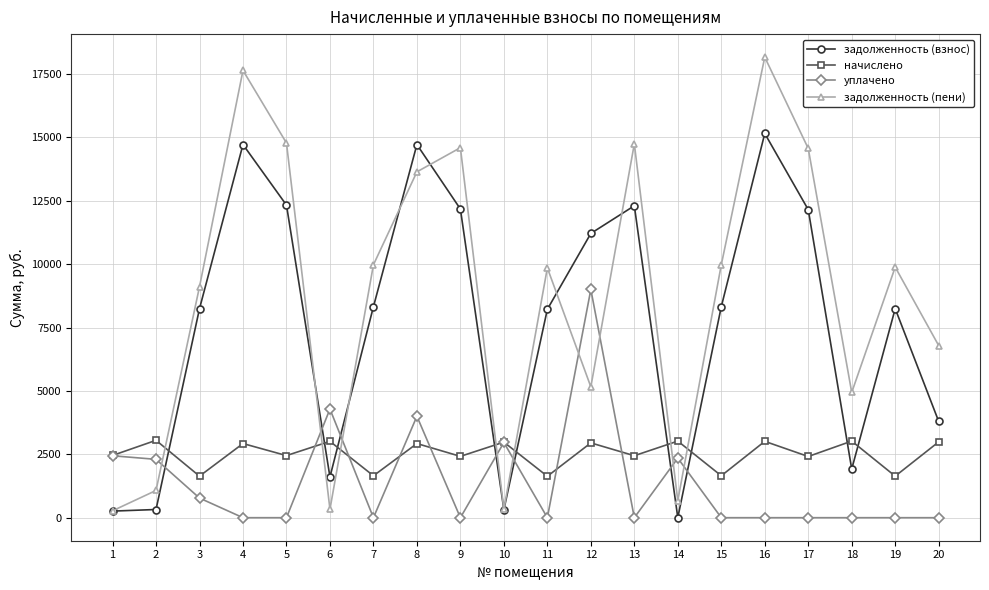

Which series ends up on top after the final intersection of задолженность (пени) and уплачено?

задолженность (пени)